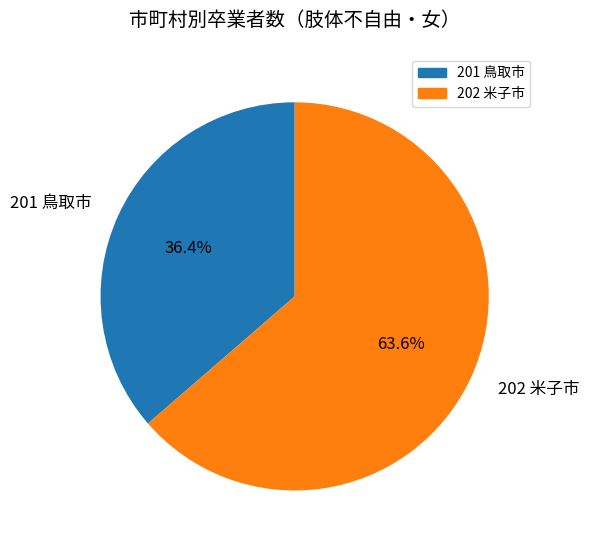

Is it true that 201 鳥取市 is 27% of the pie?

False